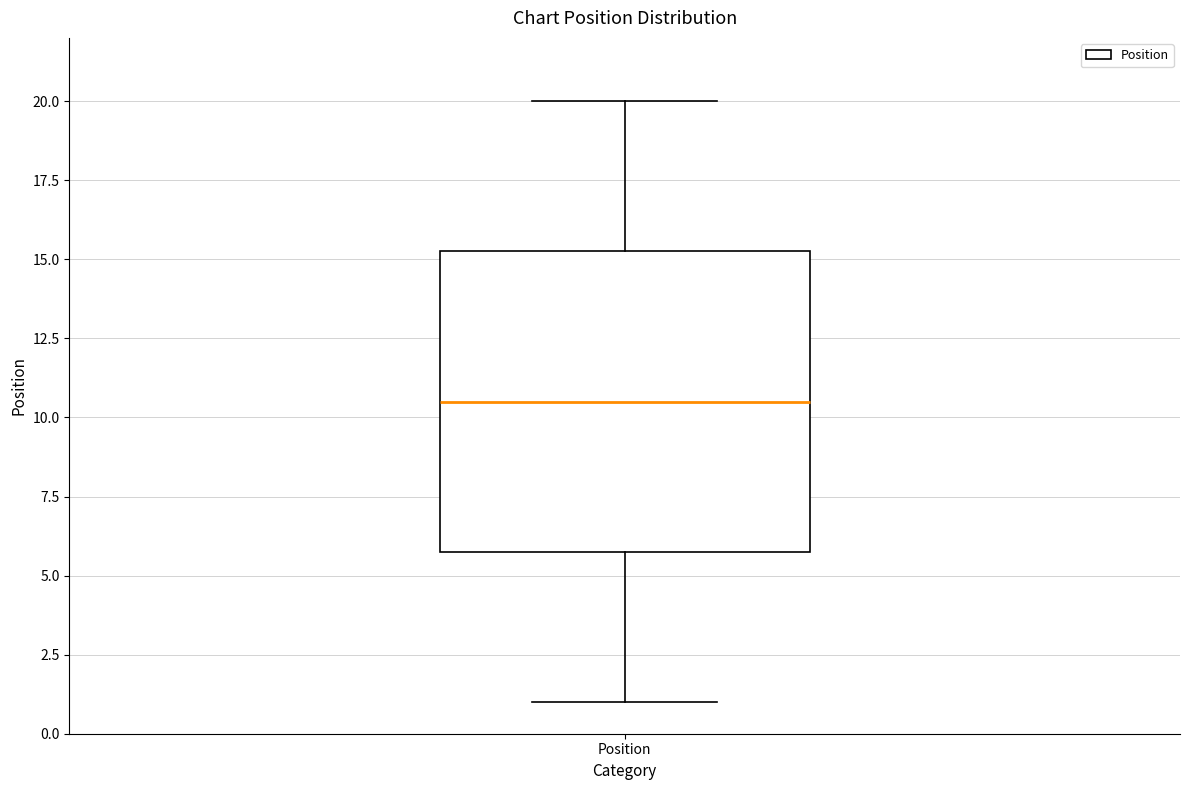

Read this box plot against the y-axis: the position of the median line, the range covered by the box, and the ends of both whiskers. The values are not printed on the chart, so give them approximately, as read against the axis.

median 10.5, box 6.0 to 15.5, whiskers 1.0 to 20.0